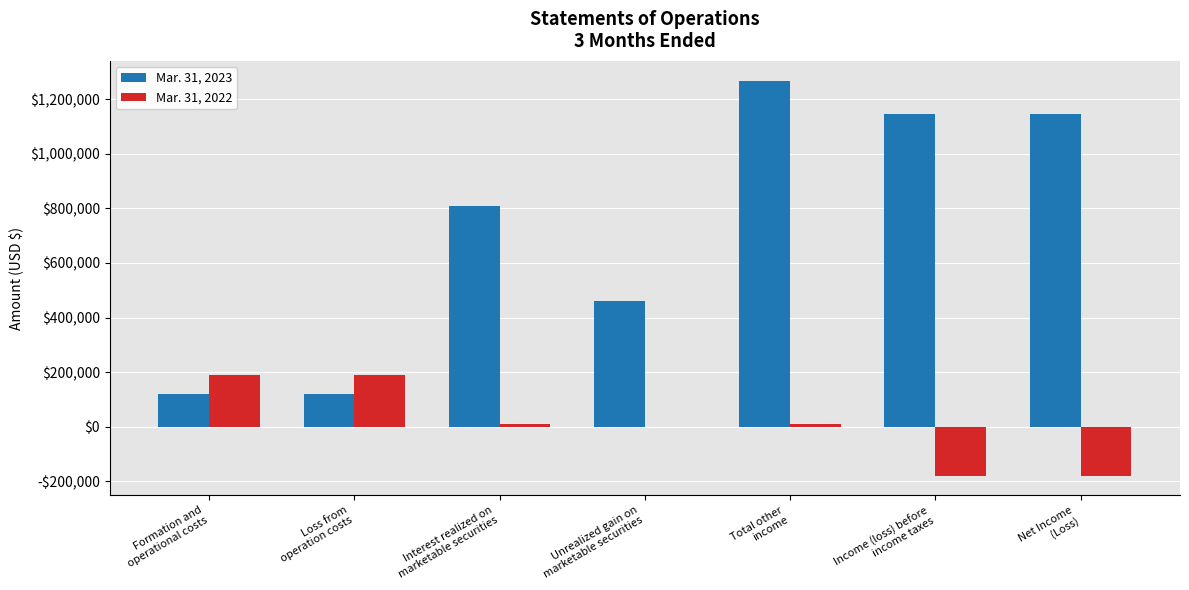

Which series has the largest total across all categories?

Mar. 31, 2023